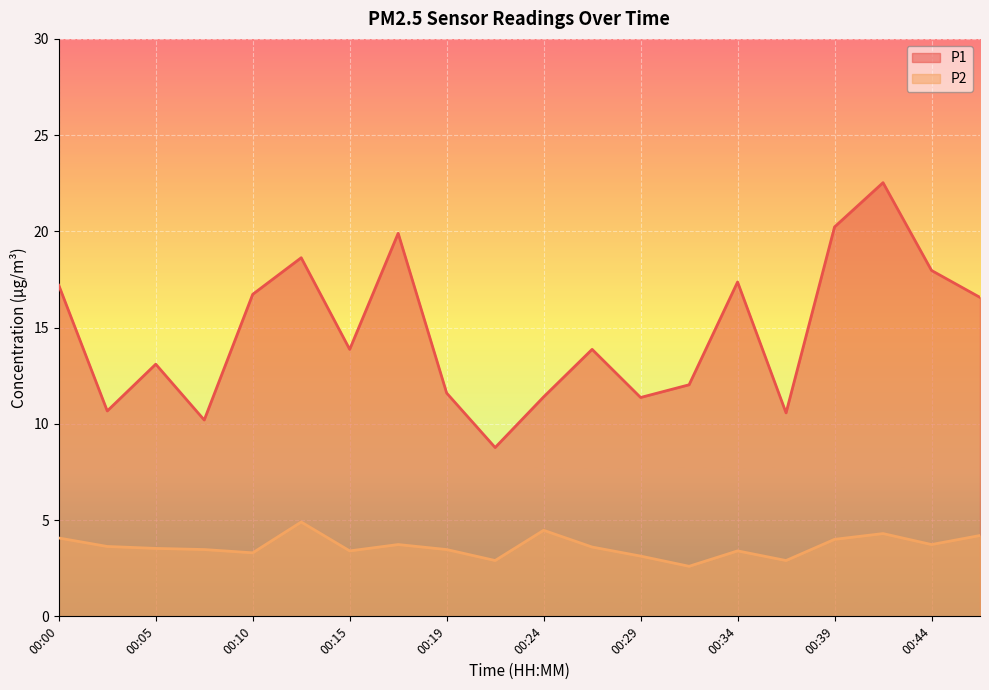

Reading left to right, extract all data points from this chart.

P1: 17.2	10.7	13.1	10.2	16.7	18.6	13.9	19.9	11.6	8.8	11.4	13.9	11.4	12.0	17.4	10.6	20.2	22.5	18.0	16.6
P2: 4.1	3.6	3.5	3.5	3.3	4.9	3.4	3.7	3.5	2.9	4.5	3.6	3.1	2.6	3.4	2.9	4.0	4.3	3.7	4.2